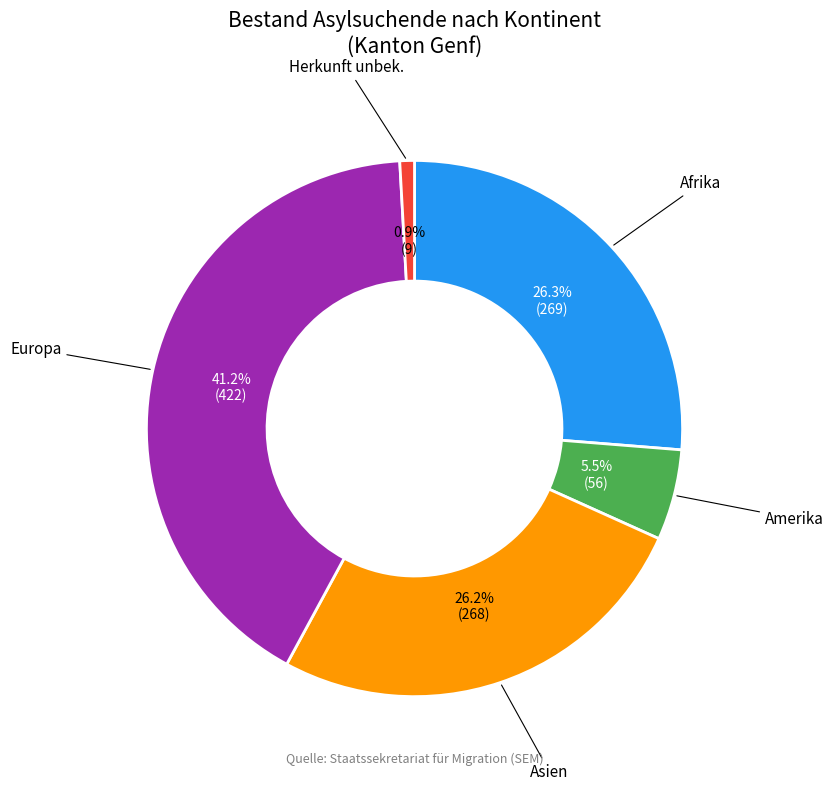

How many slices are in this pie chart?

5